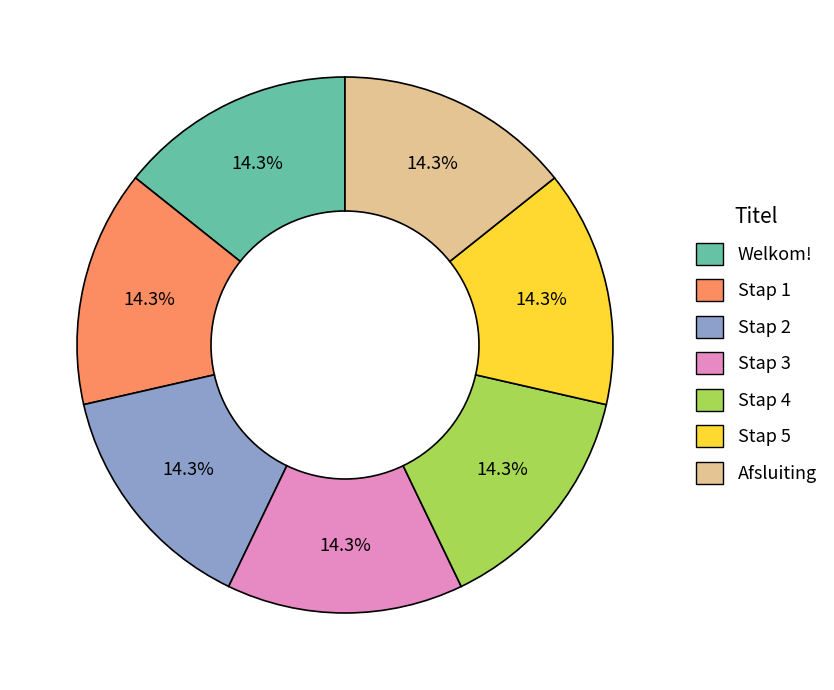

What percentage is the Welkom! slice, to the nearest percent?

14%